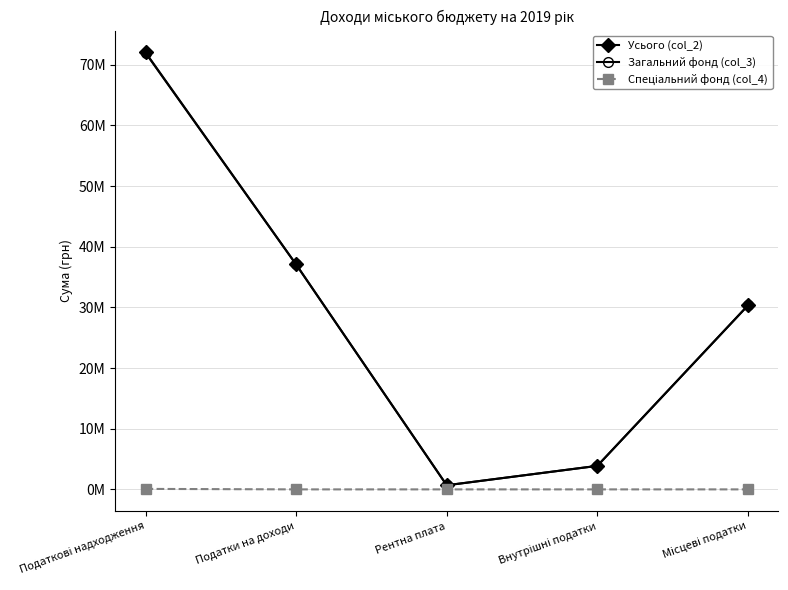

True or false: Загальний фонд (col_3) has more than 0 points higher than both neighbors.

False